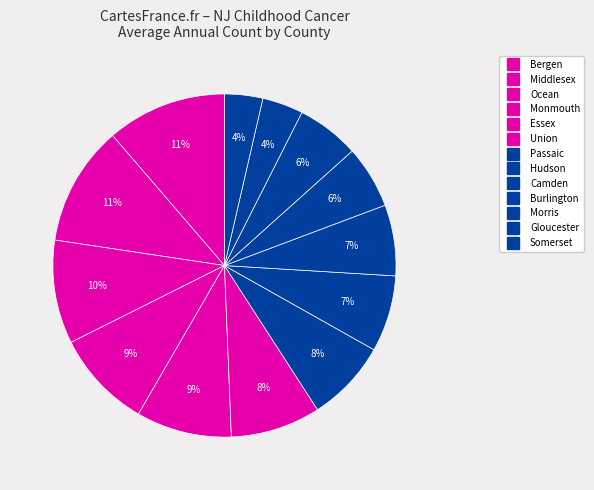

How many segments does this pie chart have?

13